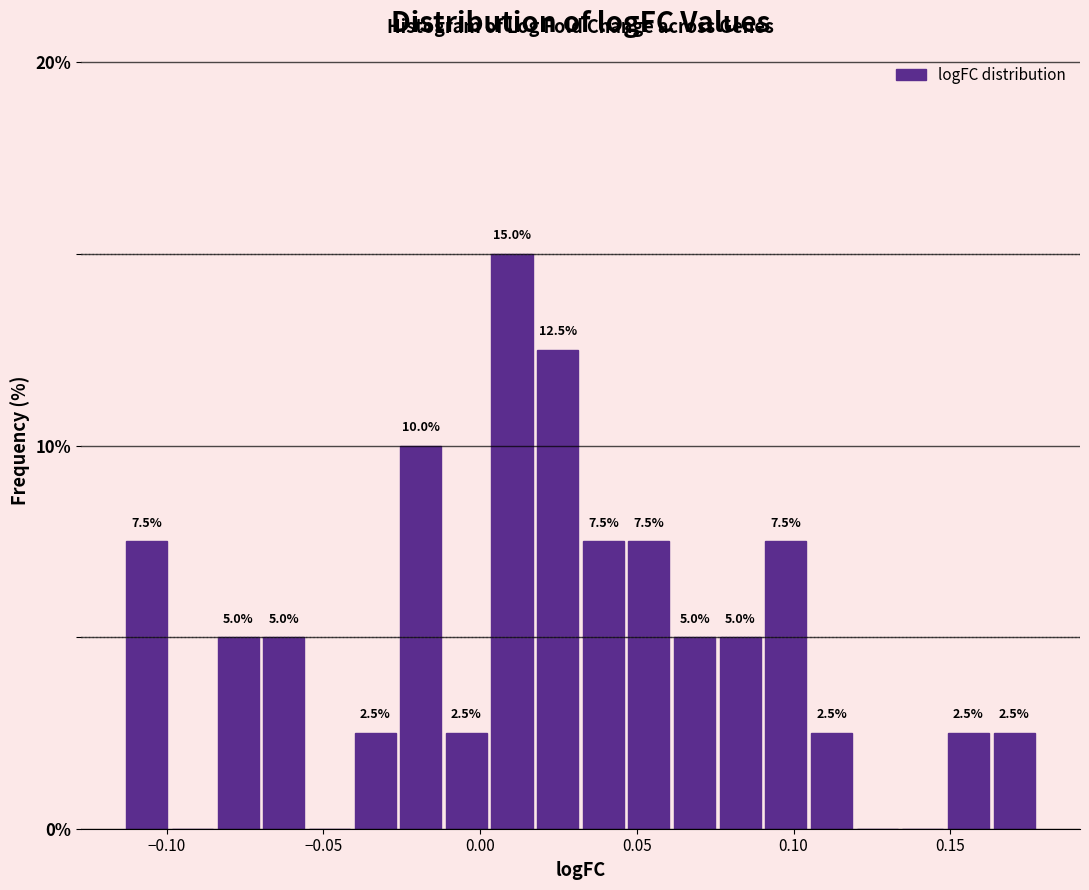

Read against the x-axis, roughly where is the centre of the tallest bar?

0.010